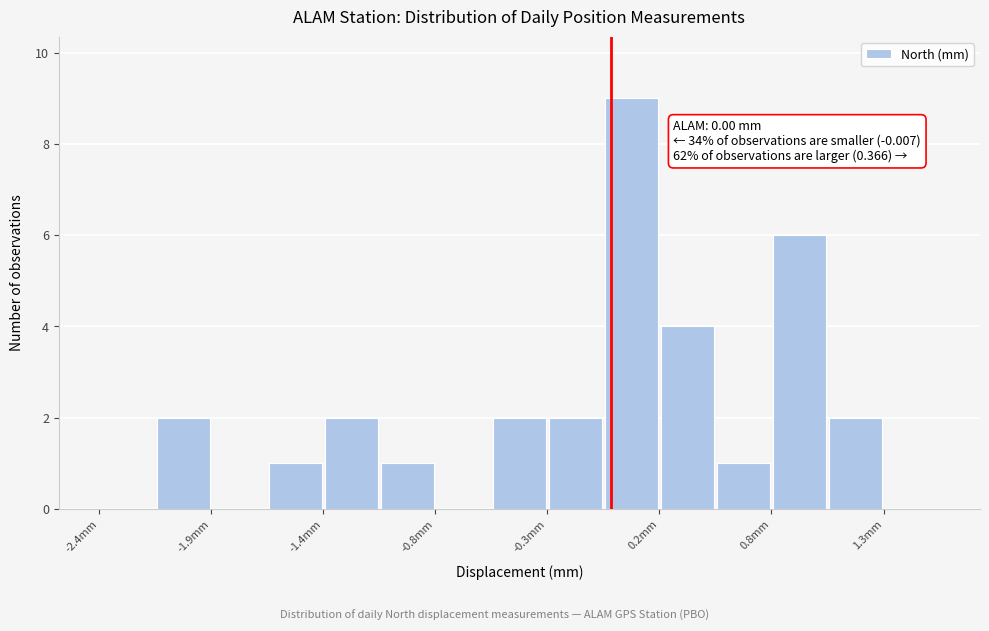

Around what value on the x-axis is the tallest bar? Give the approximate position of its centre, as read against the axis.

0.1